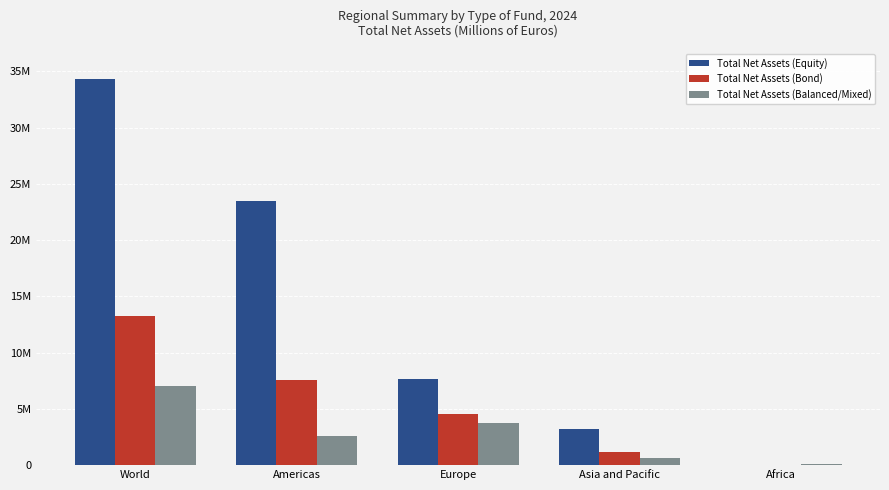

What is the sum of all Total Net Assets (Balanced/Mixed) values?

14035058